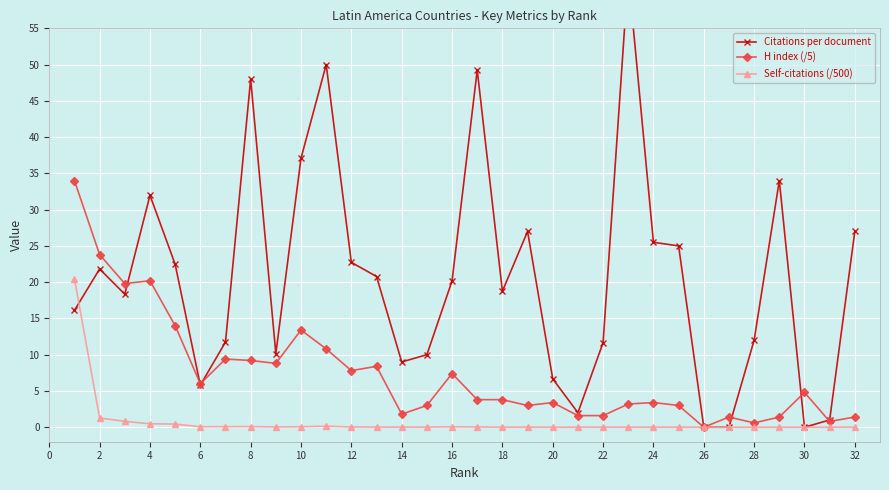

How many lines are shown in the chart?

3